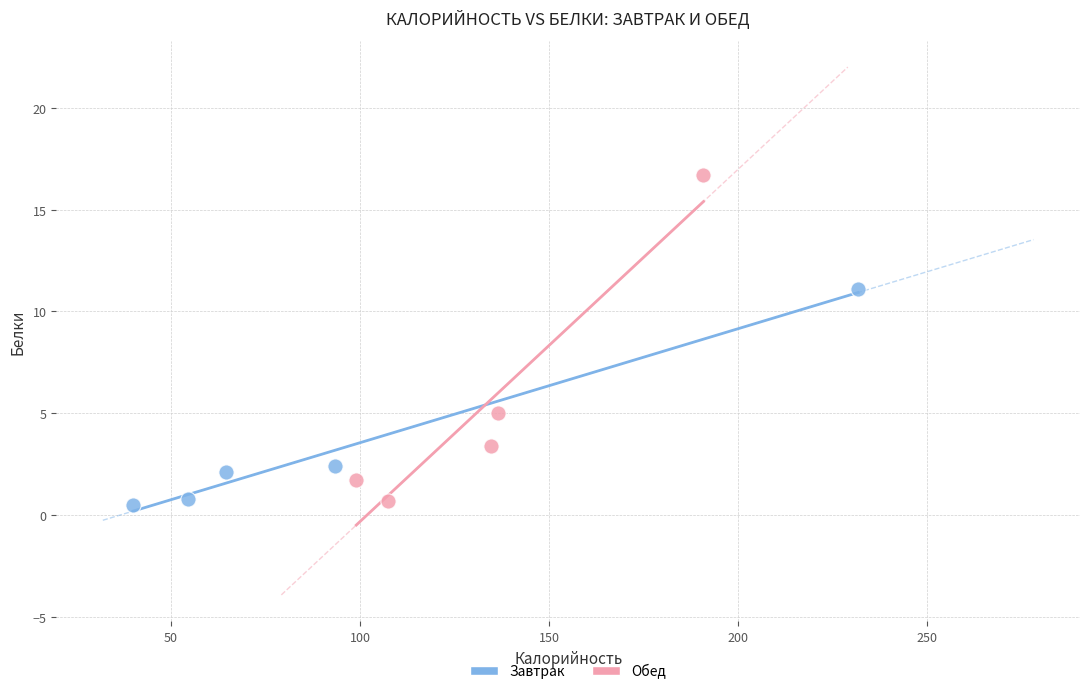

Which series reaches the maximum Y coordinate?

Обед